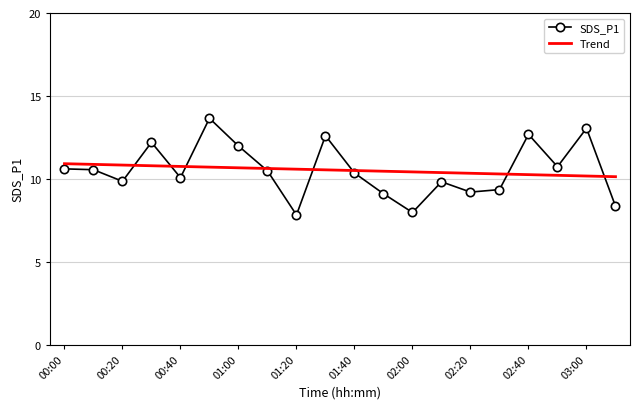

List the series in order of their peak value, highest first.

SDS_P1, Trend